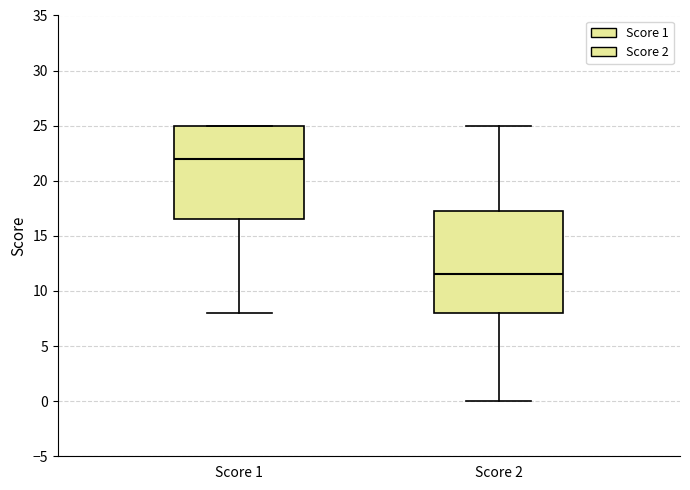

Where does the upper whisker of the box for Score 2 end on the y-axis? The values are not printed on the chart, so give them approximately, as read against the axis.

25.0